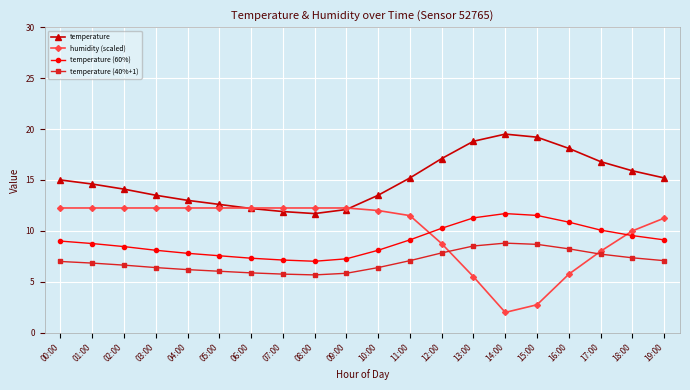

What is the total value across all series at 12:00?

44.0